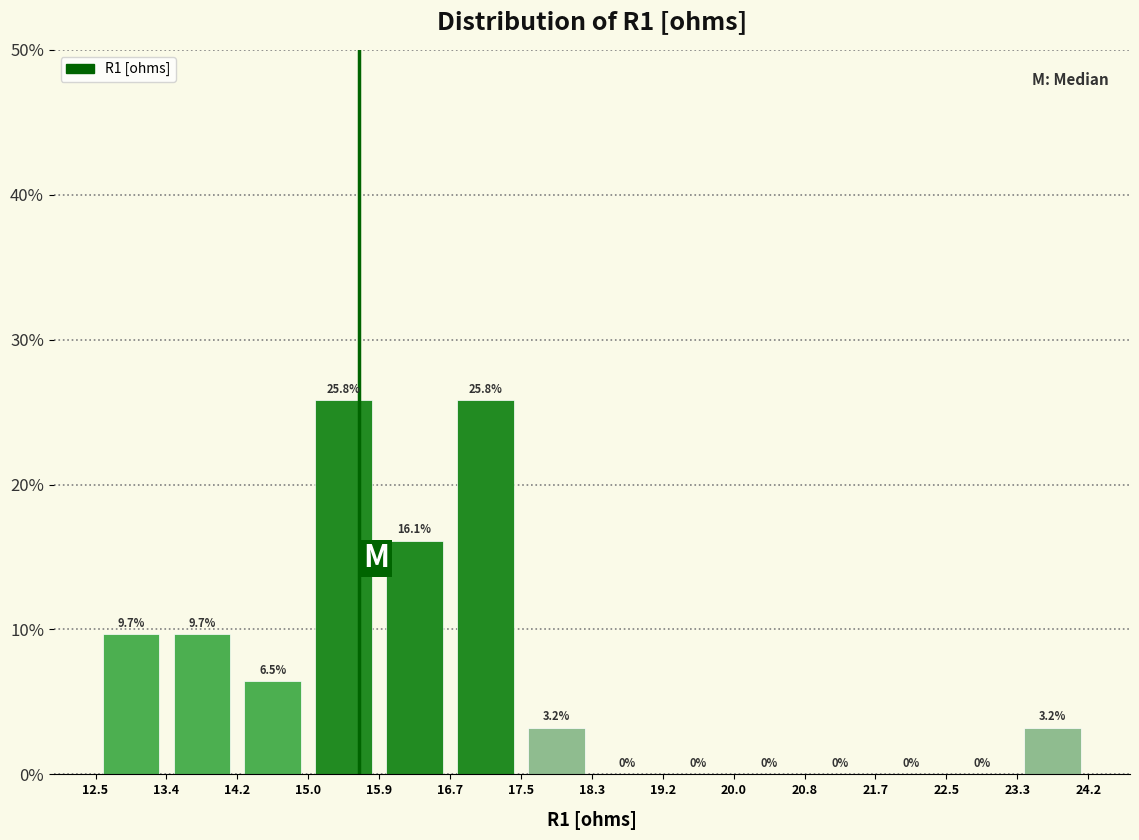

Reading left to right, list every bar in this chart as the range it spans on the x-axis followed by its height.

12.5 to 13.4: 9.7
13.4 to 14.2: 9.7
14.2 to 15.0: 6.5
15.0 to 15.9: 25.8
15.9 to 16.7: 16.1
16.7 to 17.5: 25.8
17.5 to 18.3: 3.2
18.3 to 19.2: 0.0
19.2 to 20.0: 0.0
20.0 to 20.8: 0.0
20.8 to 21.7: 0.0
21.7 to 22.5: 0.0
22.5 to 23.3: 0.0
23.3 to 24.2: 3.2